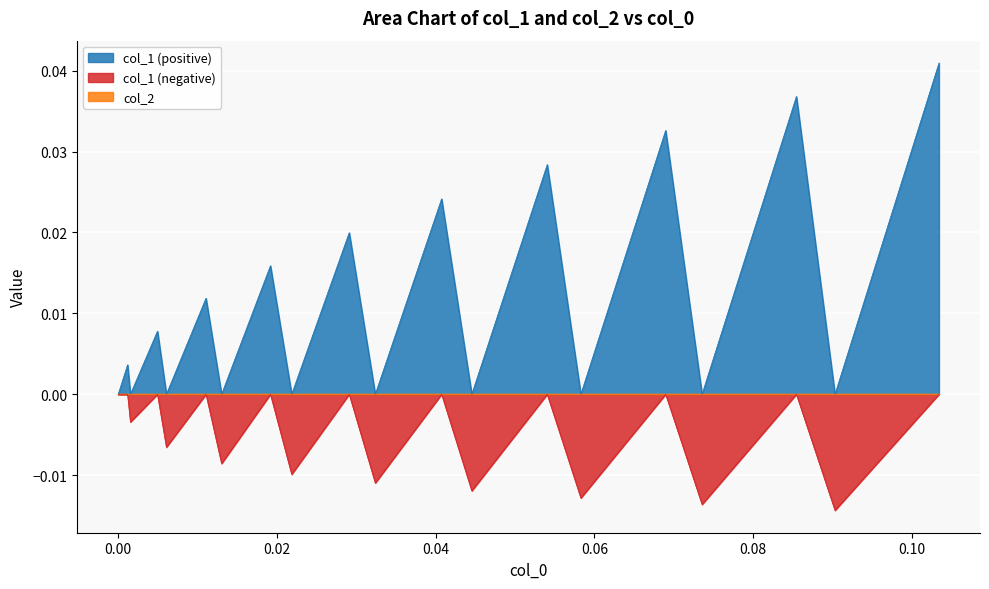

How many negative values does the col_1 series have?

9